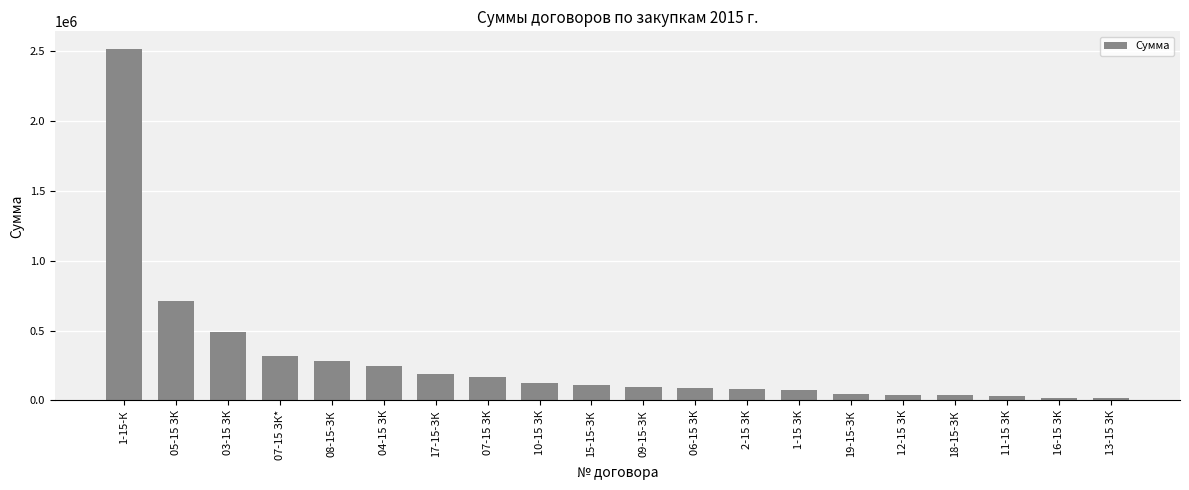

Does the chart contain any negative values?

No